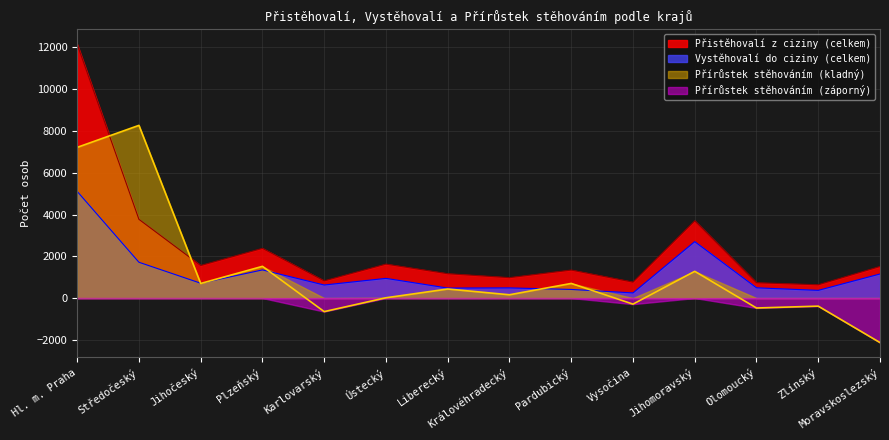

At which label does Vystěhovalí do ciziny (celkem) reach its peak?

Hl. m. Praha